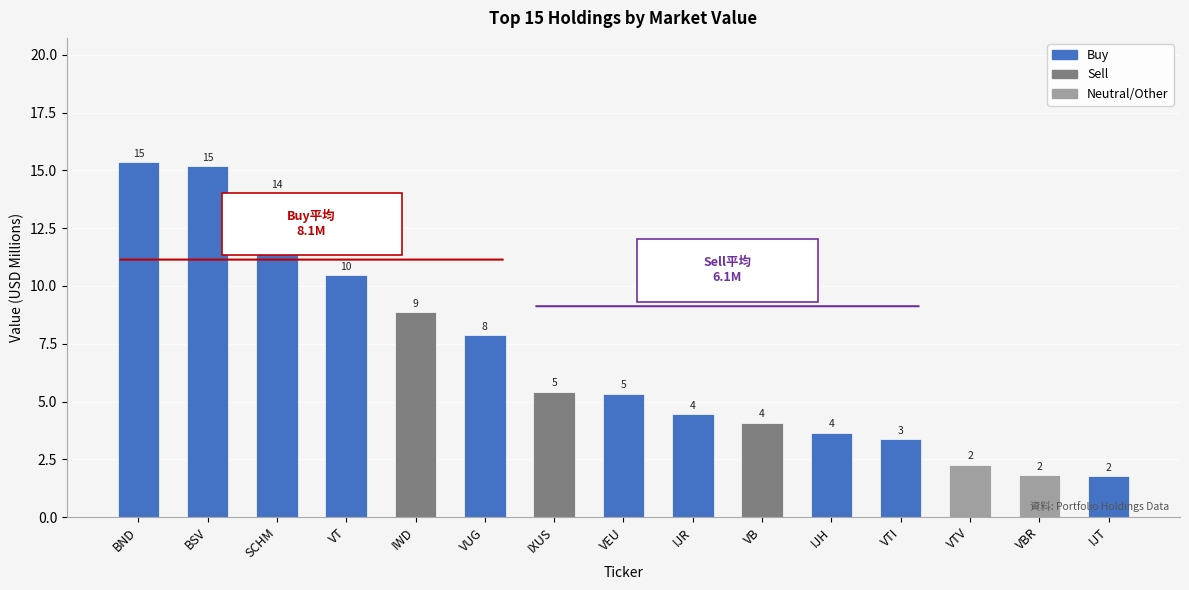

List the labels in order of value, smallest first.

IJT, VBR, VTV, VTI, IJH, VB, IJR, VEU, IXUS, VUG, IWD, VT, SCHM, BSV, BND